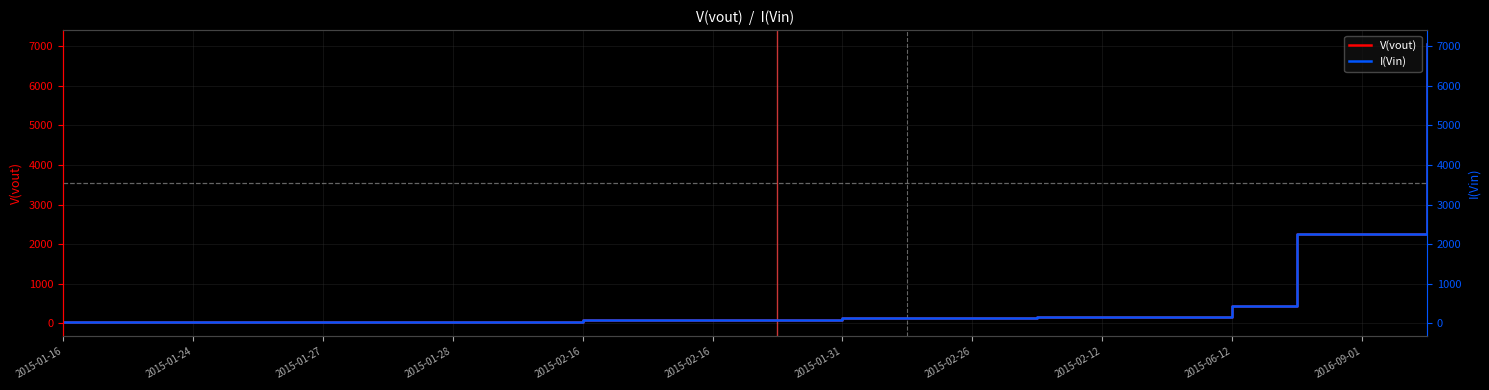

What is the smallest value displayed?

24